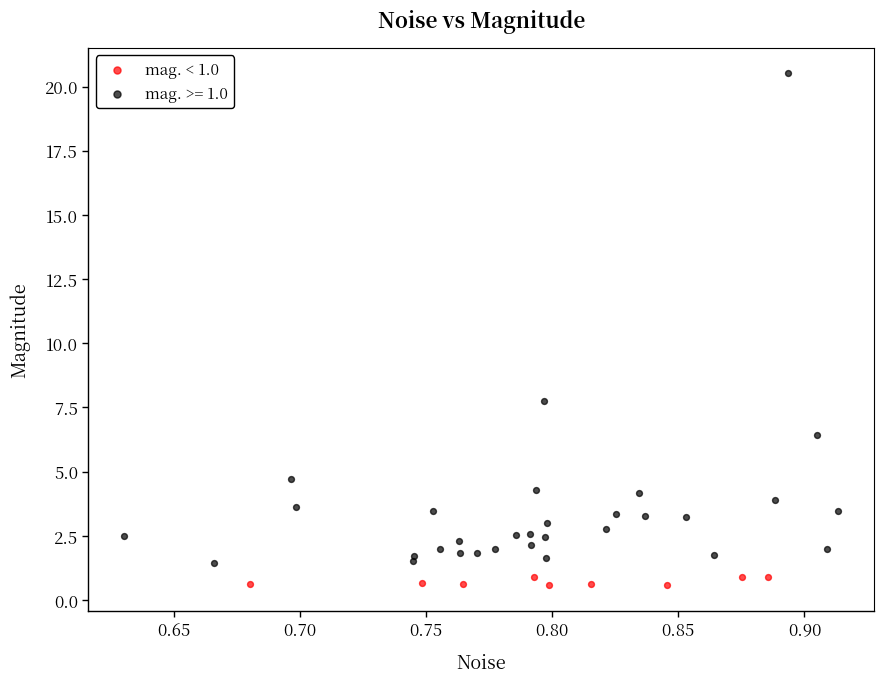

Which series has the widest spread of Y values?

mag. >= 1.0